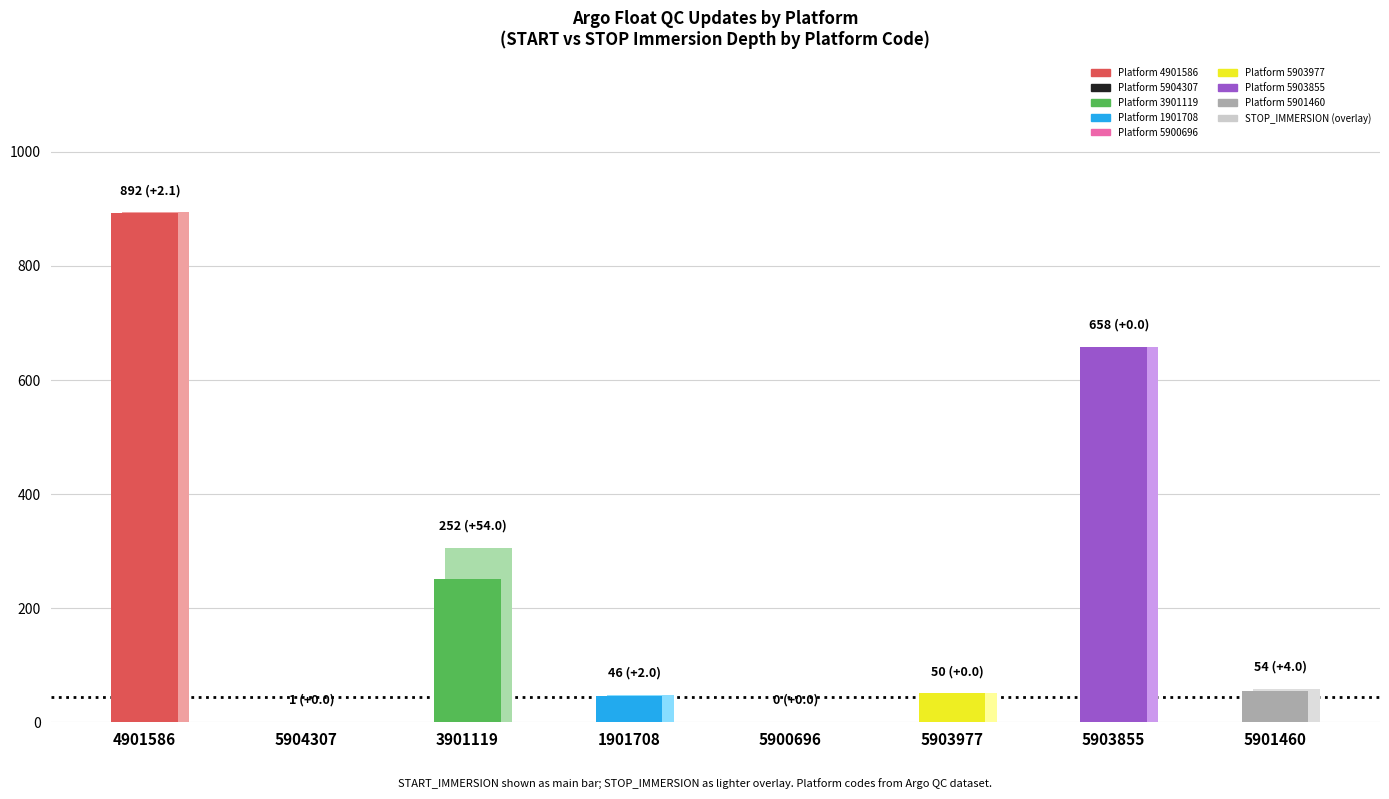

The START_IMMERSION series shows 892.0 at 4901586. True or false?

True